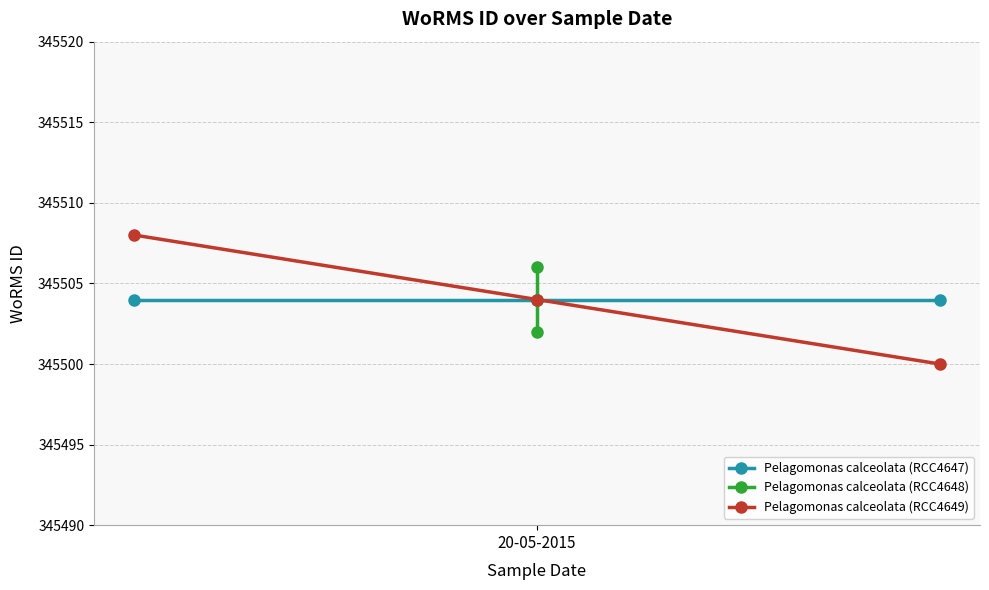

What is the value of the Pelagomonas calceolata (RCC4649) point at the 1st from the left?

345508